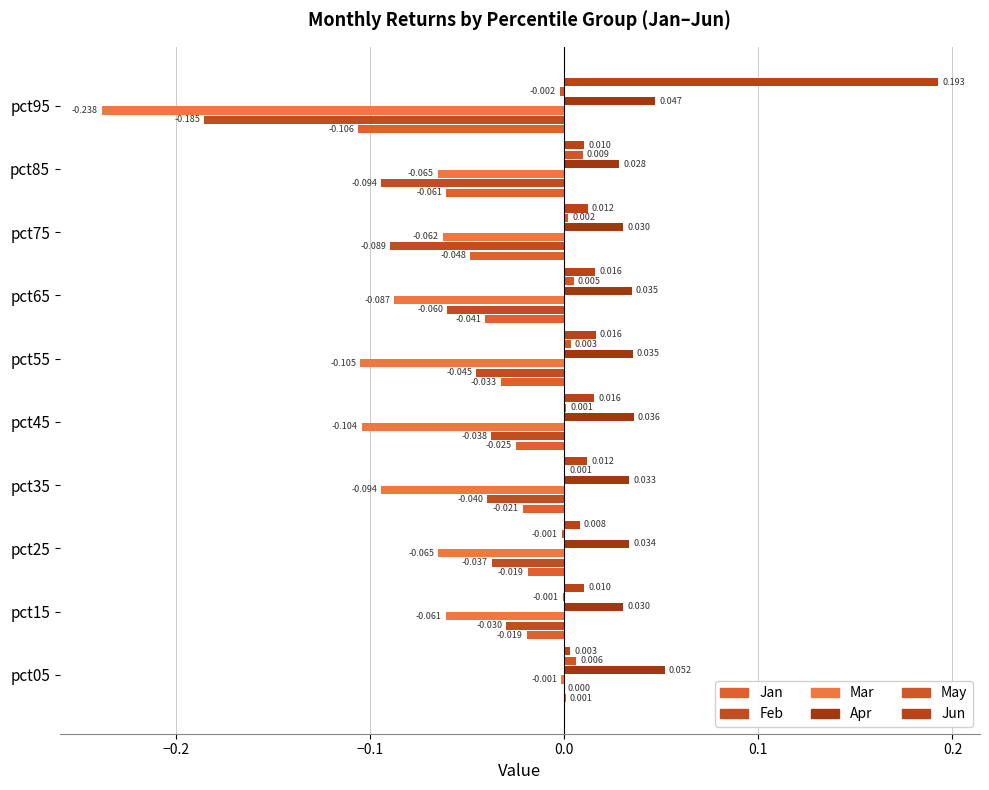

How many categories are shown in the chart?

10